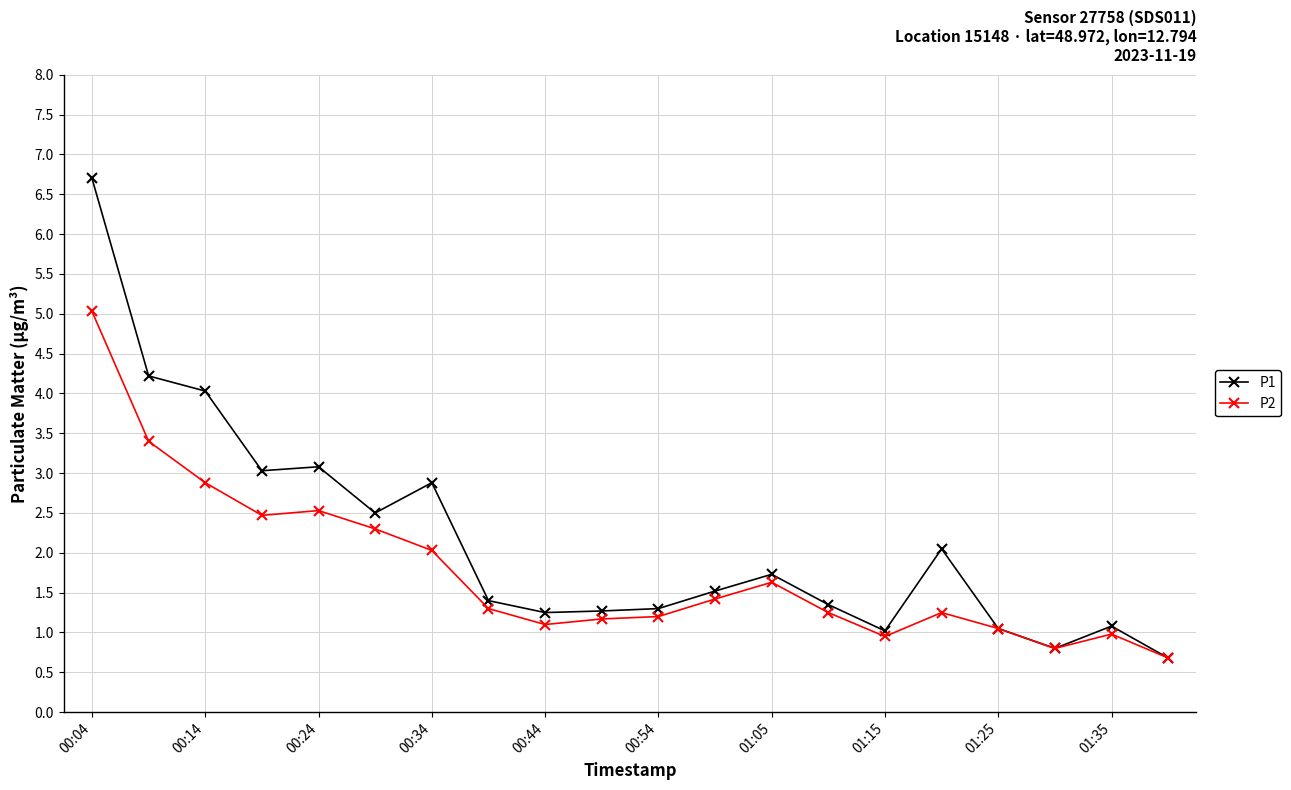

Which series has the largest total across all categories?

P1